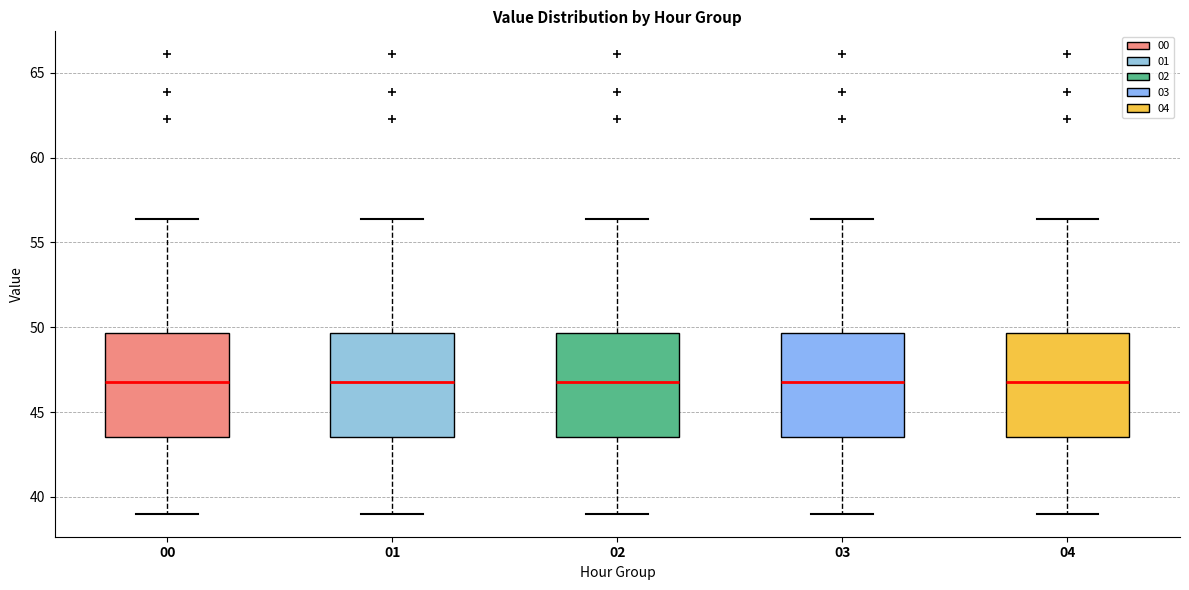

Reading left to right, read every box against the y-axis: the position of its median line, the range the box covers, and the ends of its whiskers. The values are not printed on the chart, so give them approximately, as read against the axis.

00: median 47.0, box 43.5 to 49.5, whiskers 39.0 to 56.5
01: median 47.0, box 43.5 to 49.5, whiskers 39.0 to 56.5
02: median 47.0, box 43.5 to 49.5, whiskers 39.0 to 56.5
03: median 47.0, box 43.5 to 49.5, whiskers 39.0 to 56.5
04: median 47.0, box 43.5 to 49.5, whiskers 39.0 to 56.5